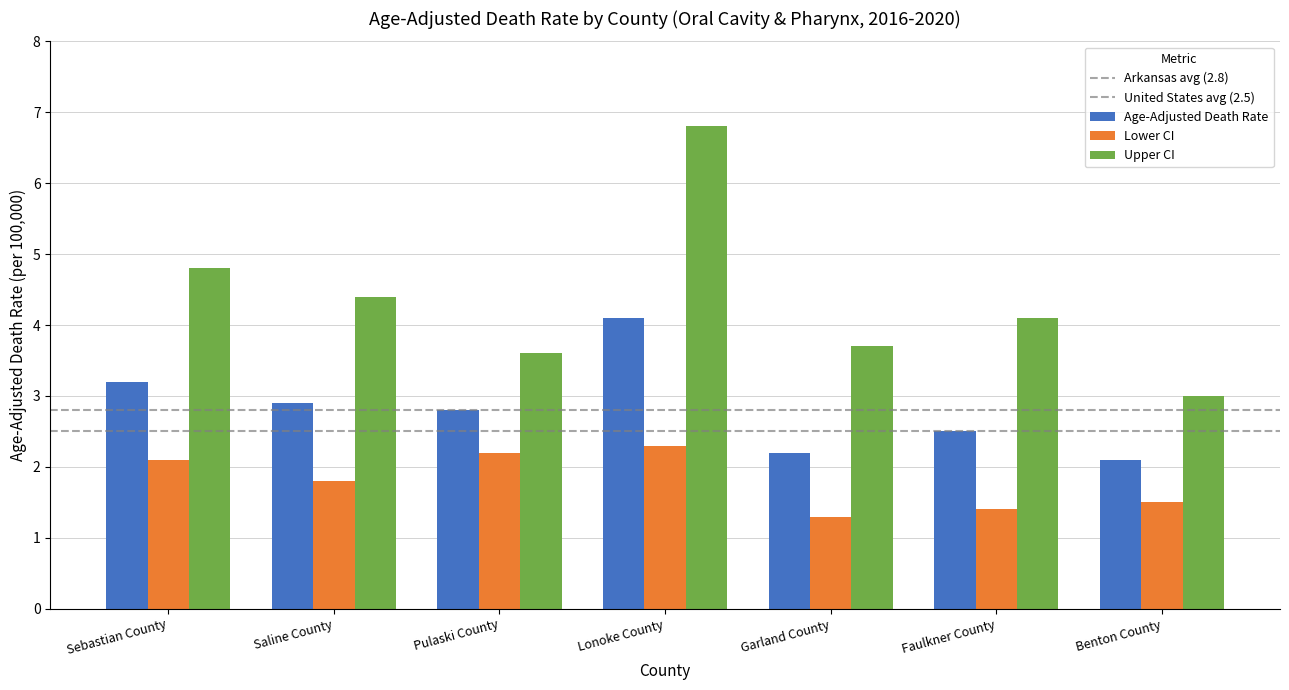

Are the bars grouped side by side (vs. stacked)?

Yes